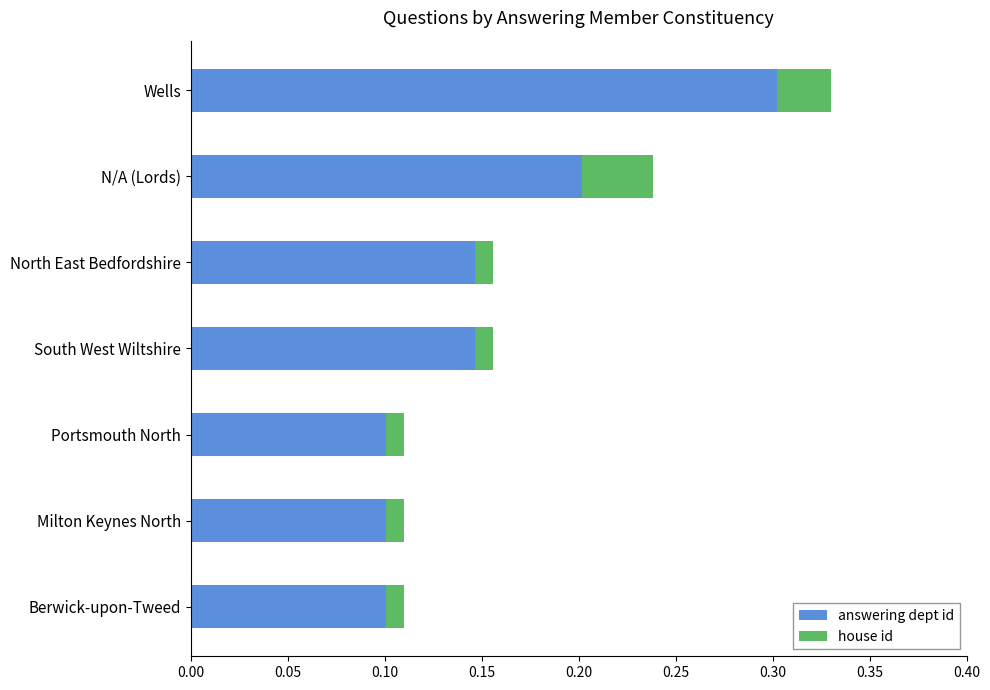

The answering dept id series shows 0.3 at N/A (Lords). True or false?

False